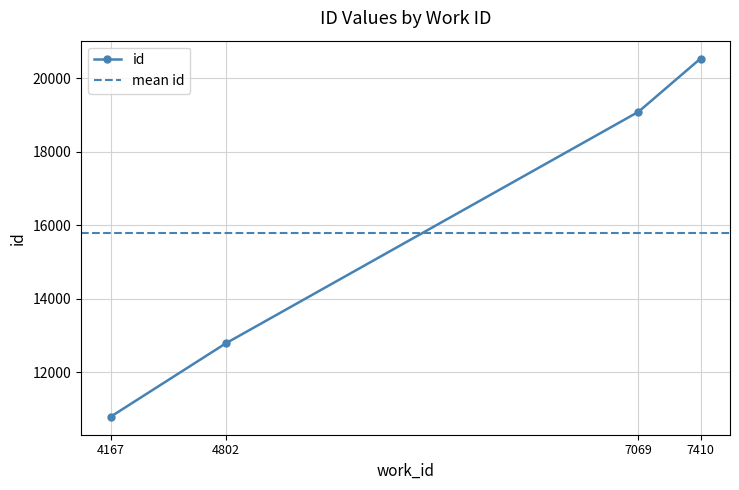

True or false: there are more than 0 points higher than both neighbors.

False